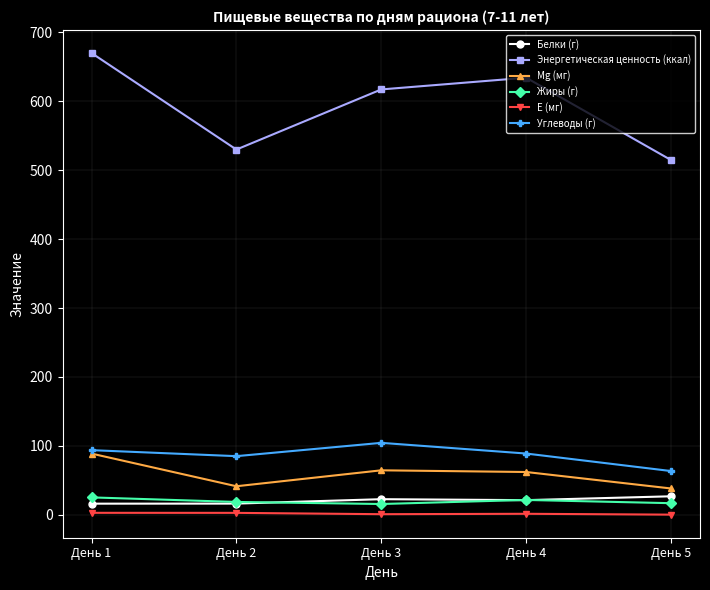

Between День 2 and День 4, which series saw the biggest shift?

Энергетическая ценность (ккал)